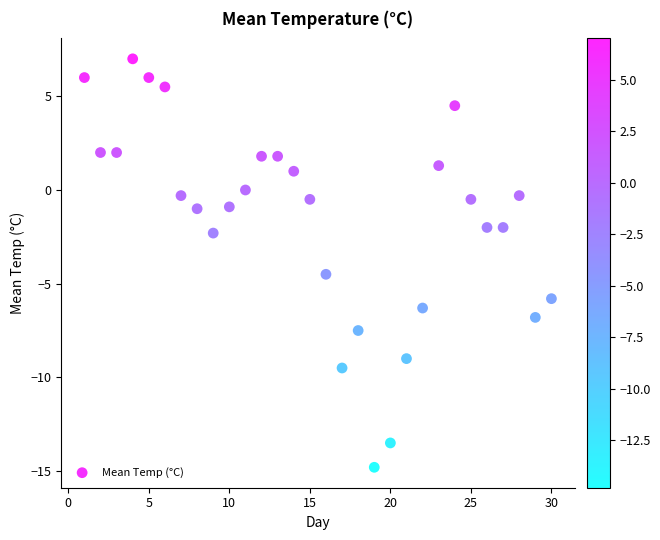

What Y value in the scatter plot is closest to -3?

-2.3